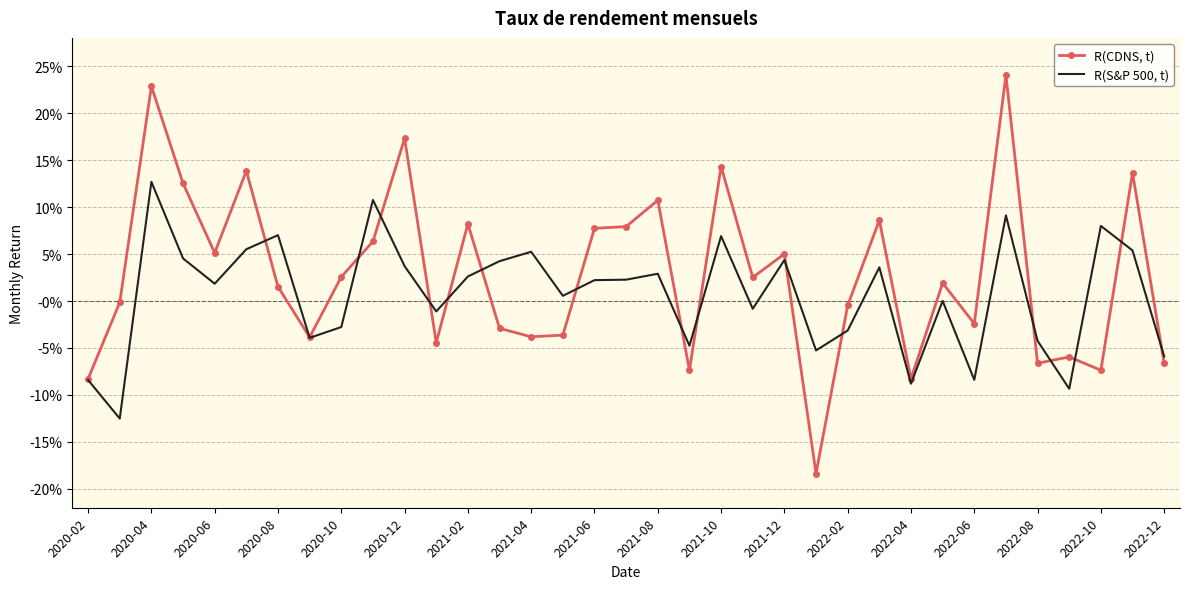

What are all the series names shown in the legend?

R(CDNS, t), R(S&P 500, t)